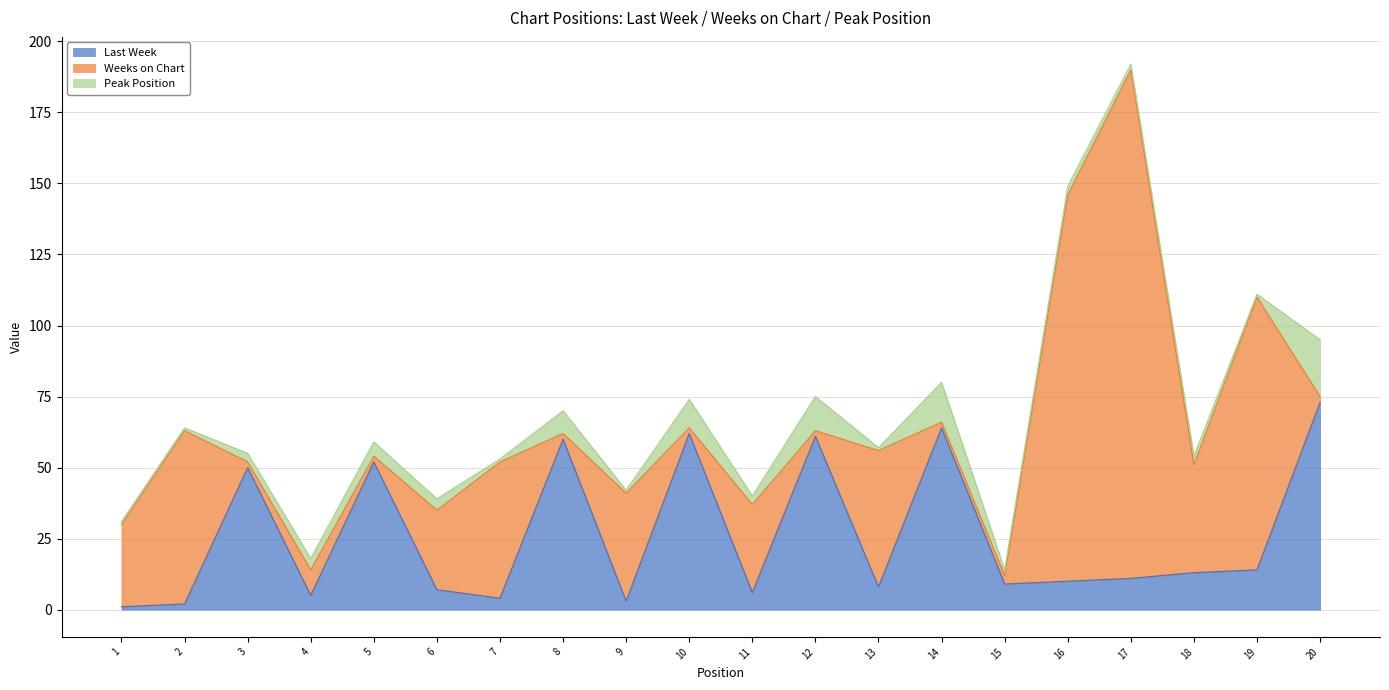

What is the maximum value shown in the chart?

179